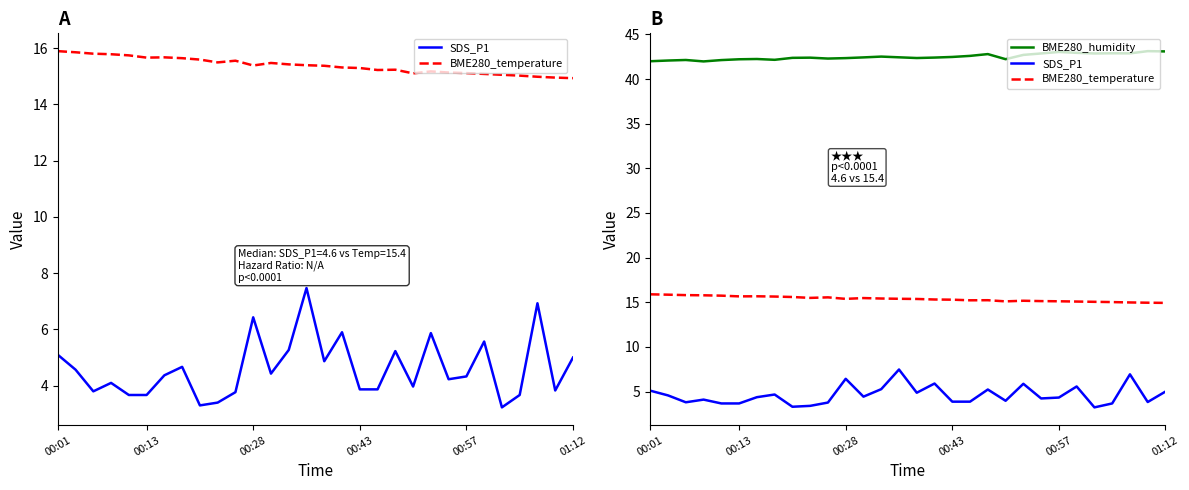

At how many categories does at least one series exceed 11?

30